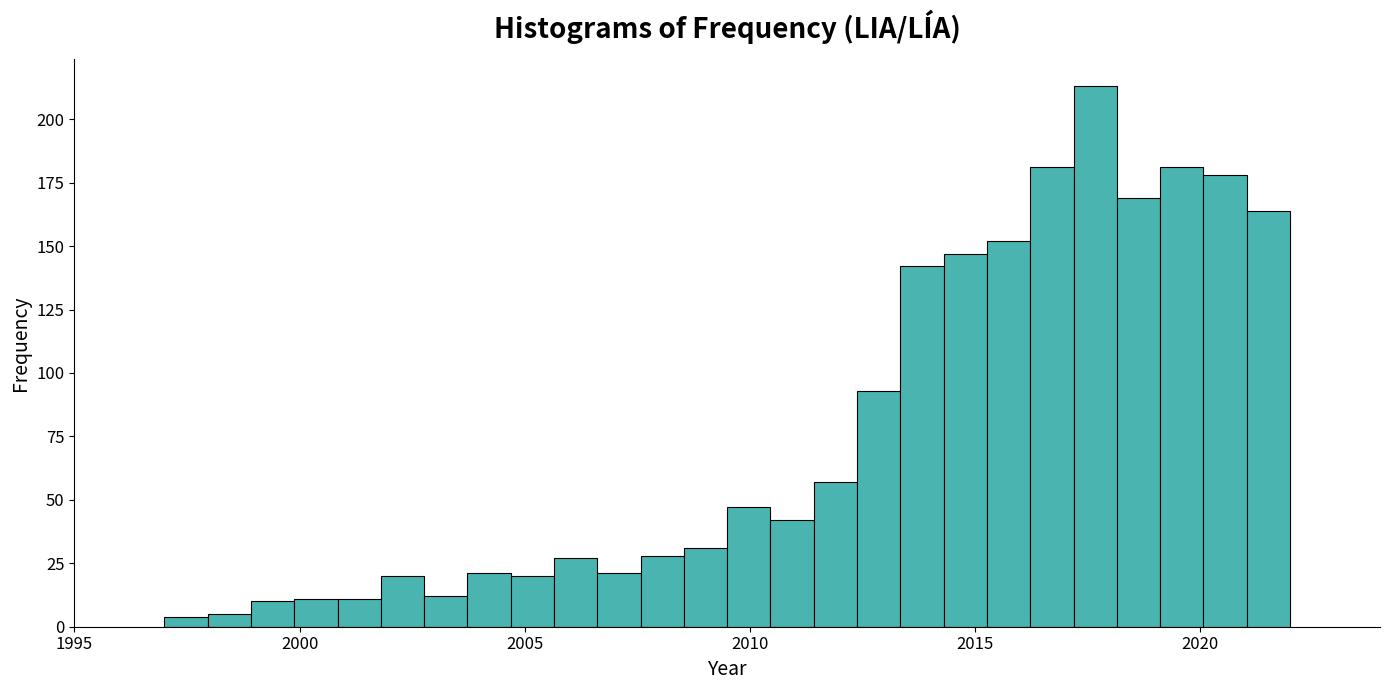

Around what value on the x-axis is the tallest bar? Give the approximate position of its centre, as read against the axis.

2017.5